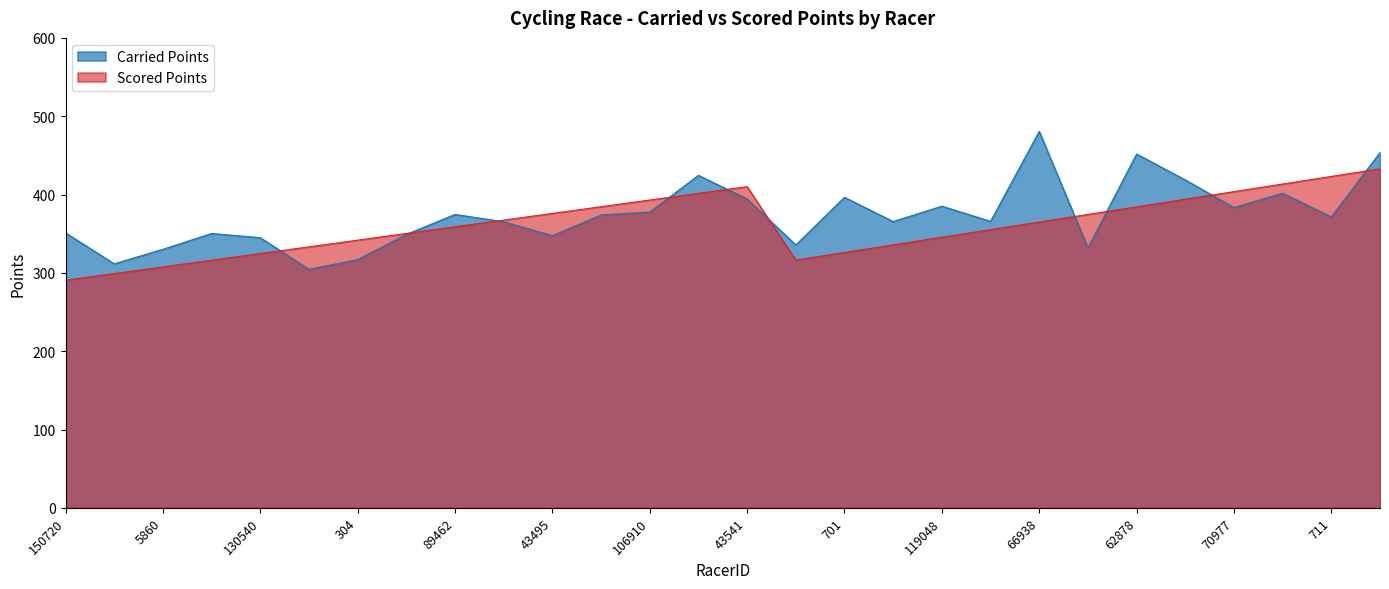

At how many categories does at least one series exceed 399?

9